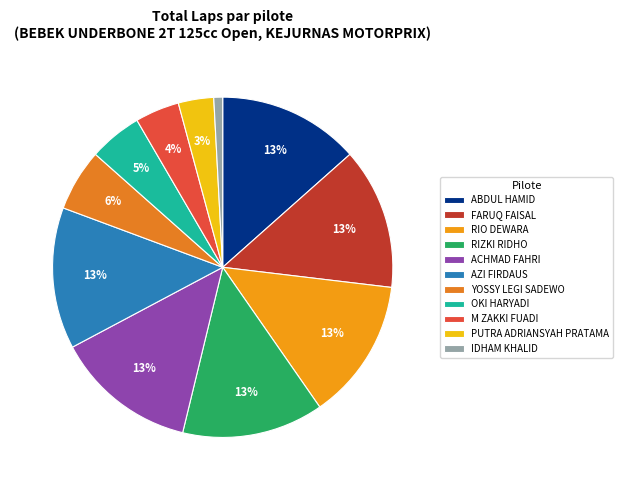

What percentage is the PUTRA ADRIANSYAH PRATAMA slice, to the nearest percent?

3%